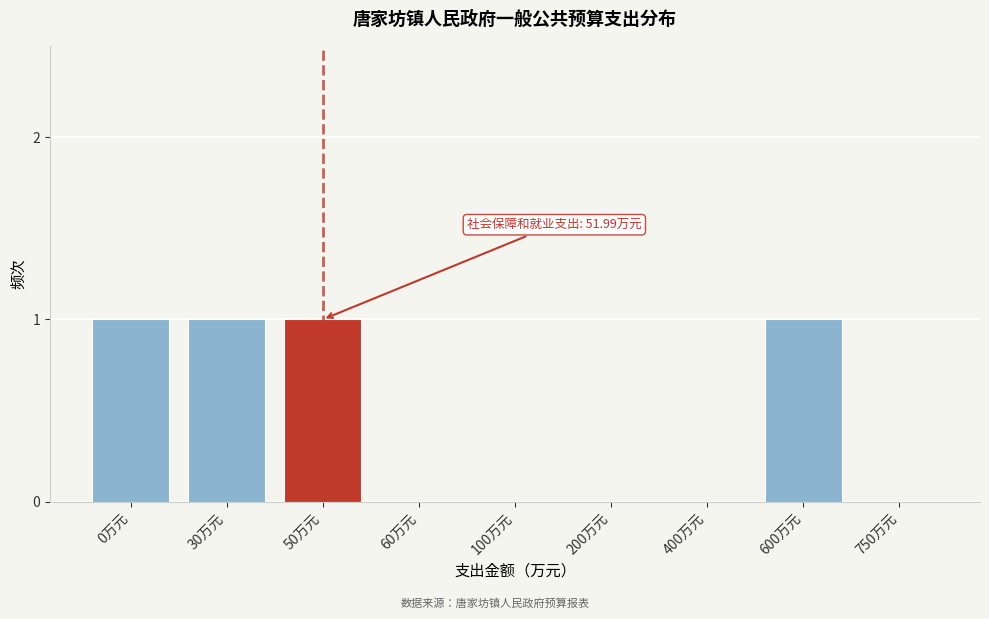

Reading left to right, transcribe all the data shown in this chart.

0万元=1	30万元=1	50万元=1	60万元=0	100万元=0	200万元=0	400万元=0	600万元=1	750万元=0